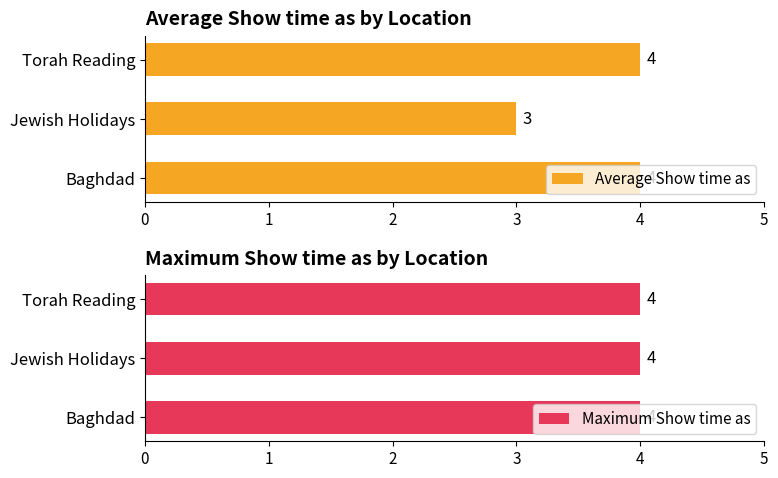

Is it true that Average Show time as equals 5 at Jewish Holidays?

False